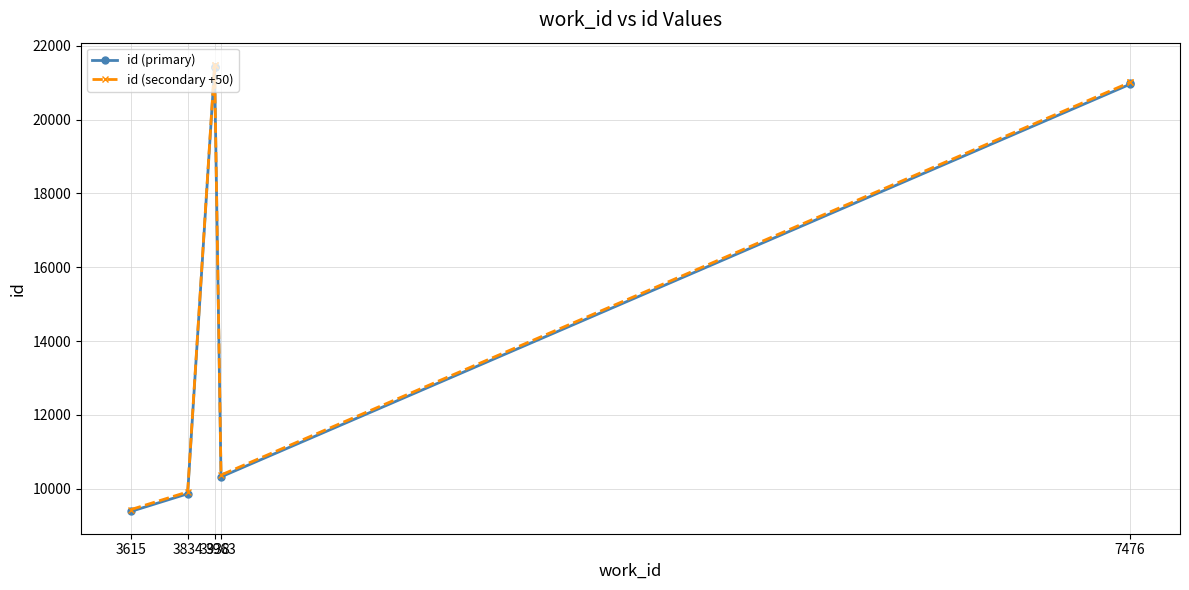

Reading left to right, transcribe all the data shown in this chart.

id (primary): 9388	9866	21423	21429	21431	10324	20960	20980
id (secondary +50): 9438	9916	21473	21479	21481	10374	21010	21030